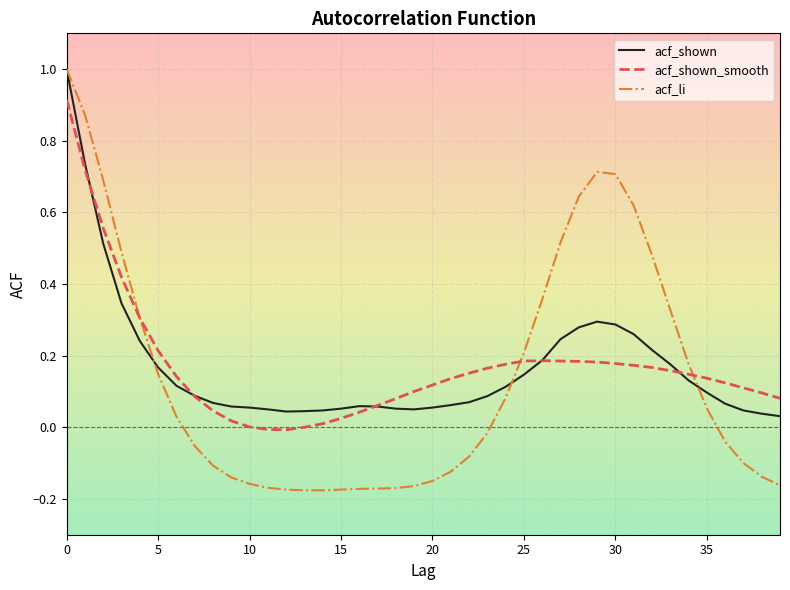

What is the maximum value shown in the chart?

1.0